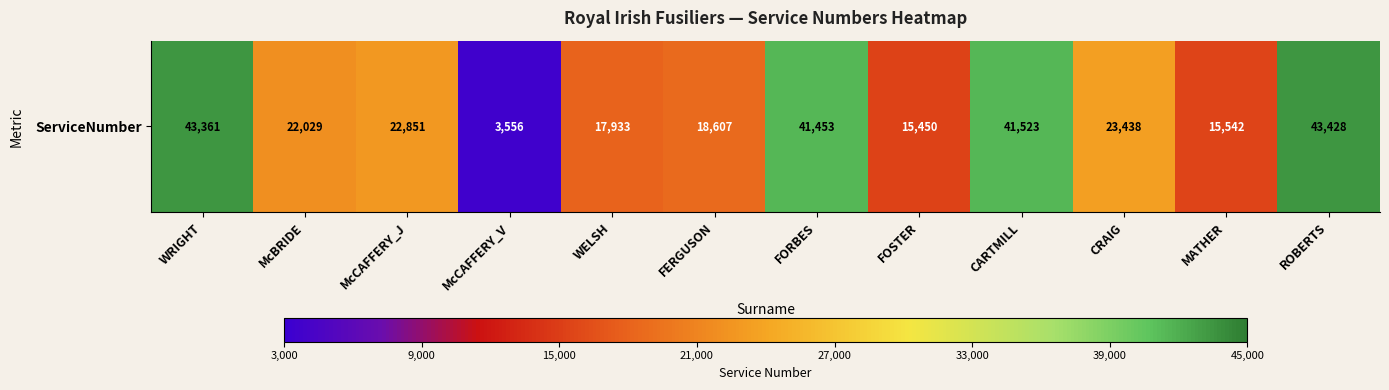

Reading right to left, extract all data points from this chart.

43428	15542	23438	41523	15450	41453	18607	17933	3556	22851	22029	43361